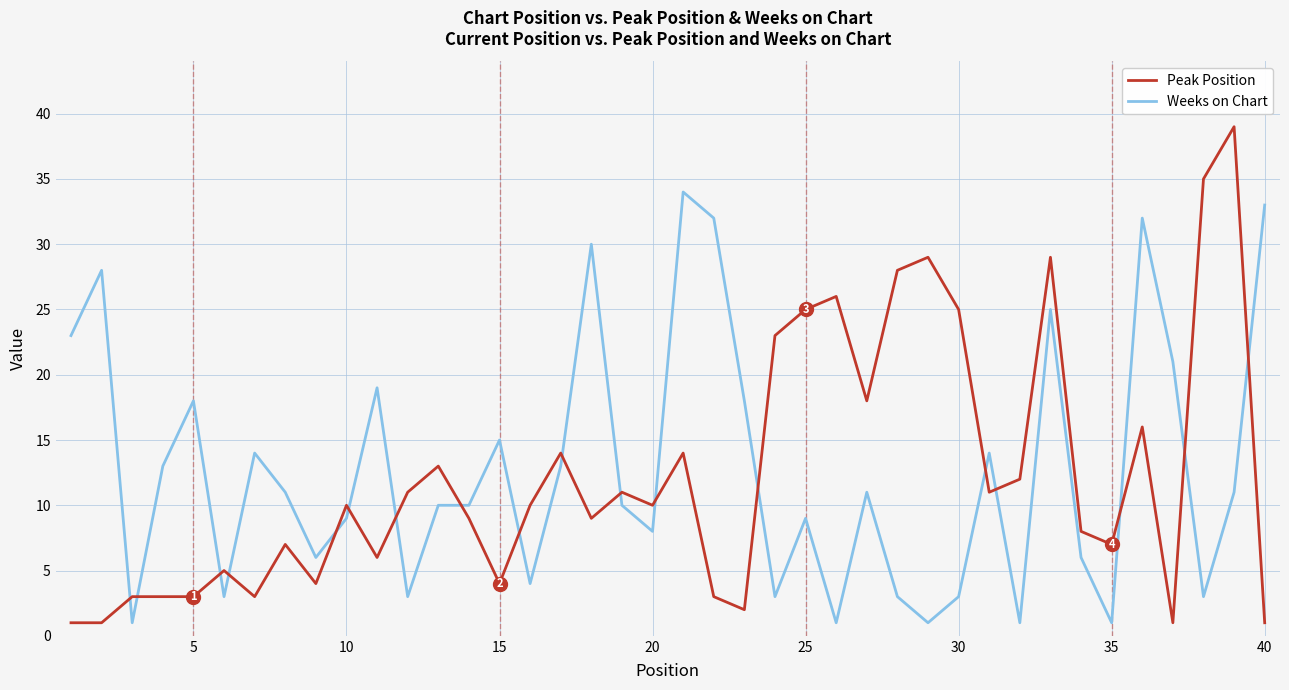

Rank the series by their maximum value, from highest to lowest.

Peak Position, Weeks on Chart